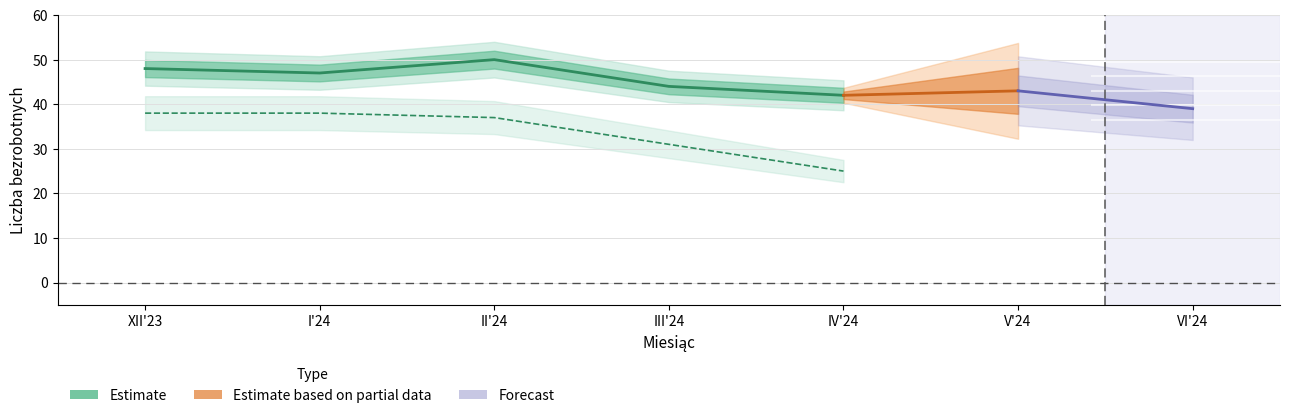

What is the label of the 3rd point from the right?

IV'24